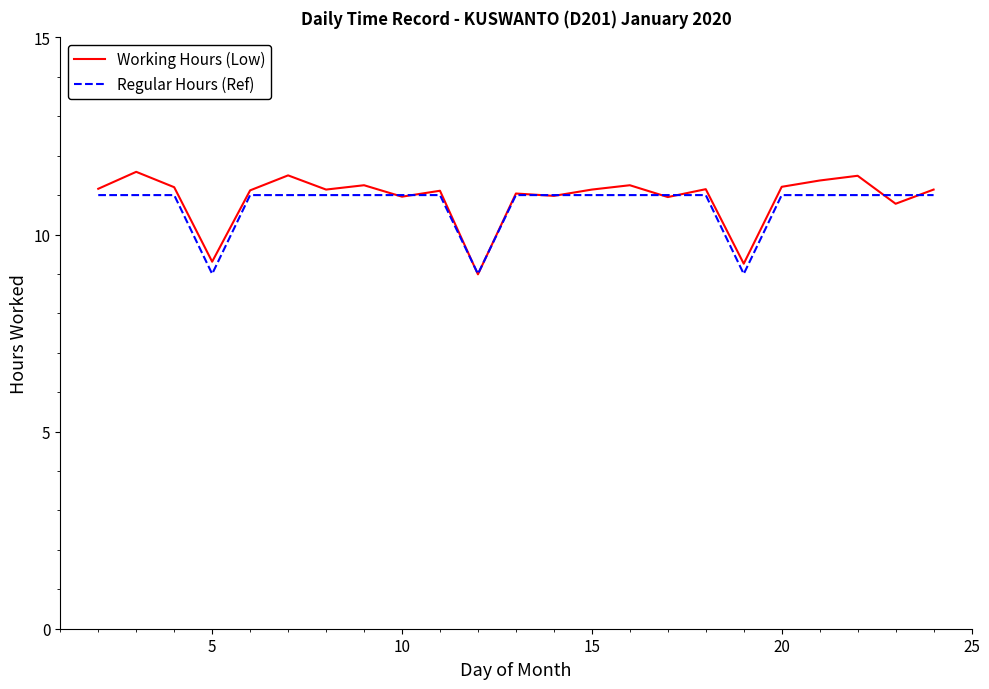

What is the lowest value of the Regular Hours (Ref) series?

9.0